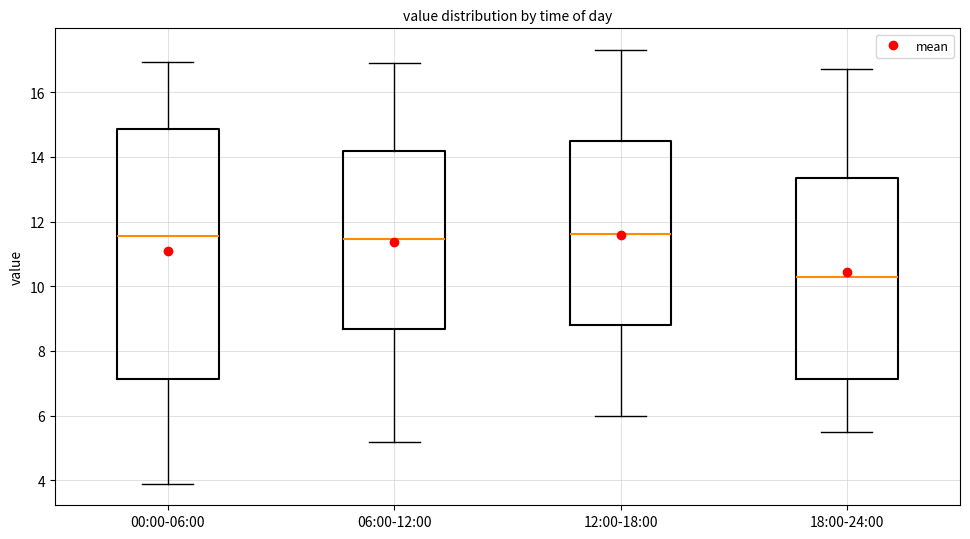

Comparing the boxes themselves (not the whiskers), which one is the tallest?

00:00-06:00